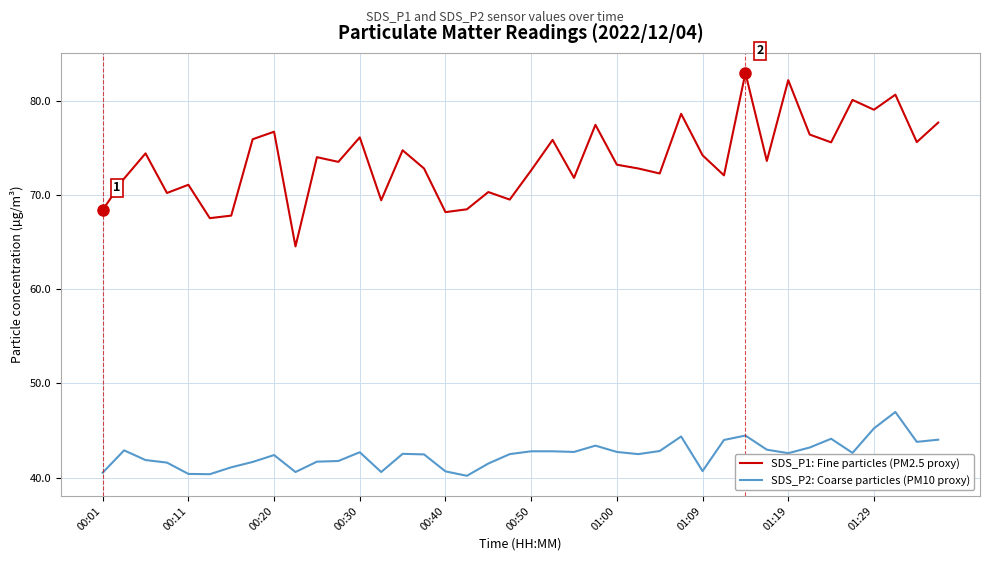

How many interior local valleys does the SDS_P1: Fine particles (PM2.5 proxy) series have?

14